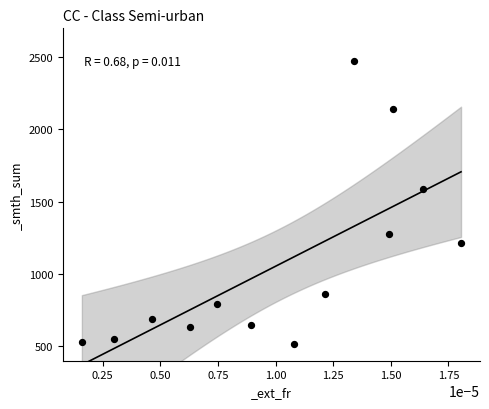

What is the range of Y values (max minus min)?

1954.7